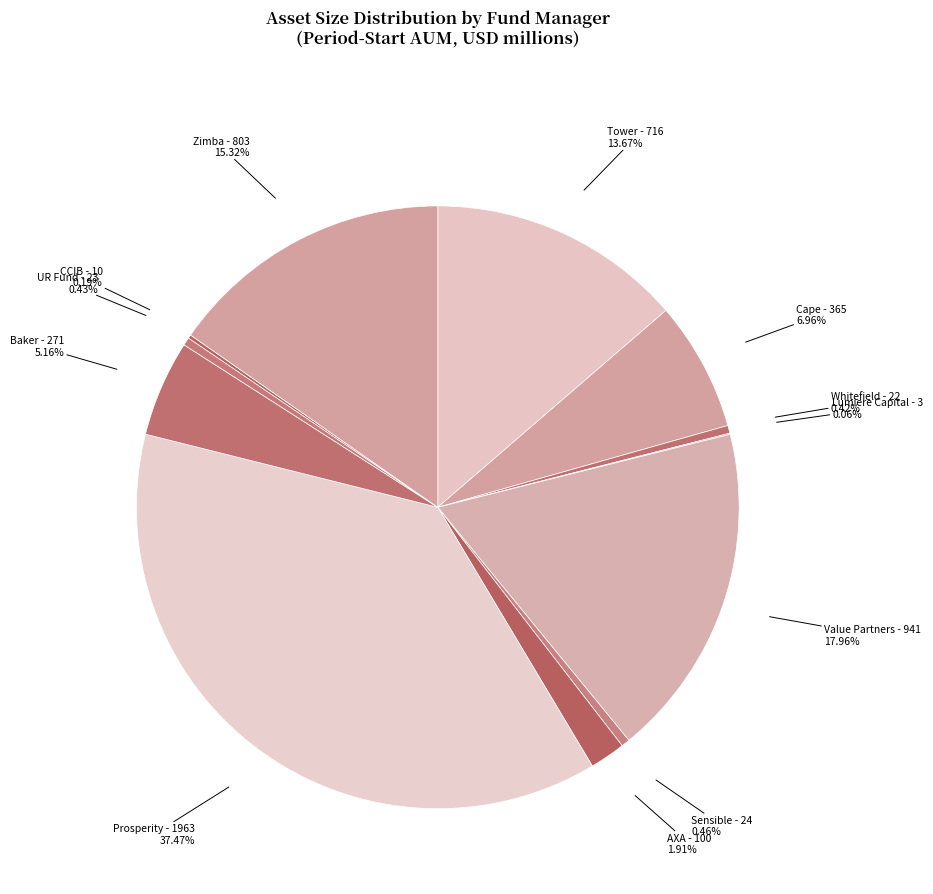

Is there any slice that represents more than half of the pie?

No